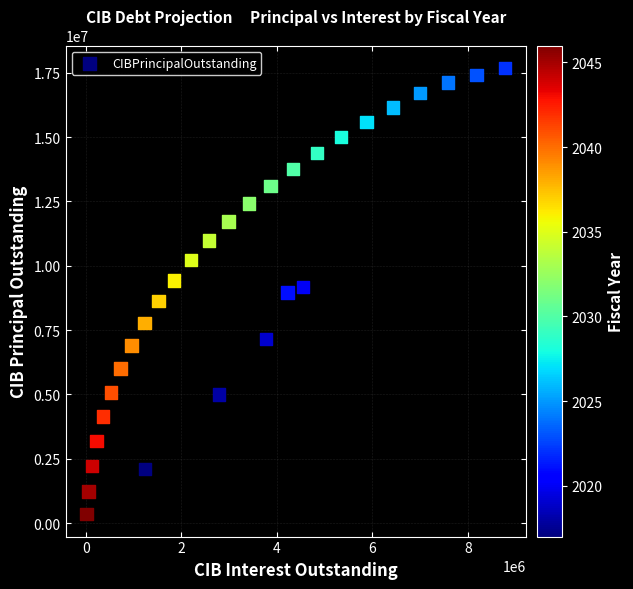

What is the range of Y values (max minus min)?

17355000